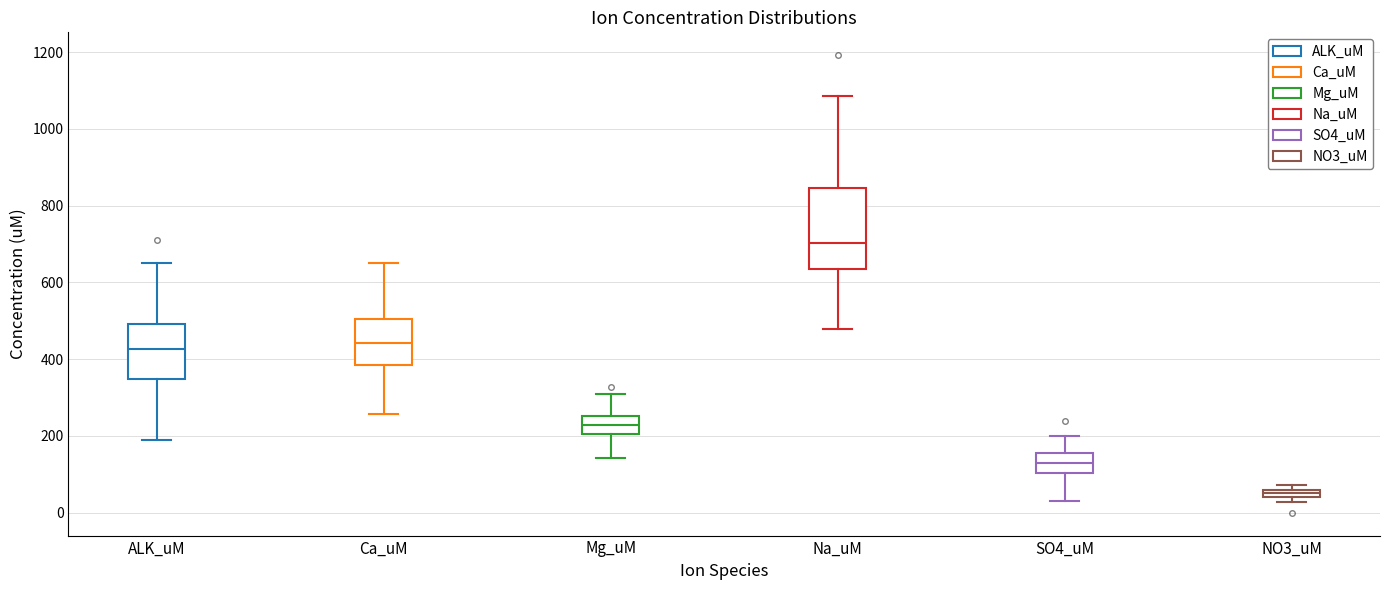

Which box has the lowest median line?

NO3_uM